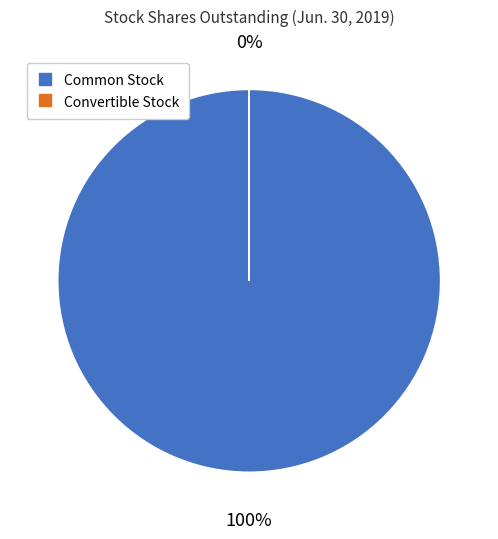

Which slice is the smallest?

Convertible Stock